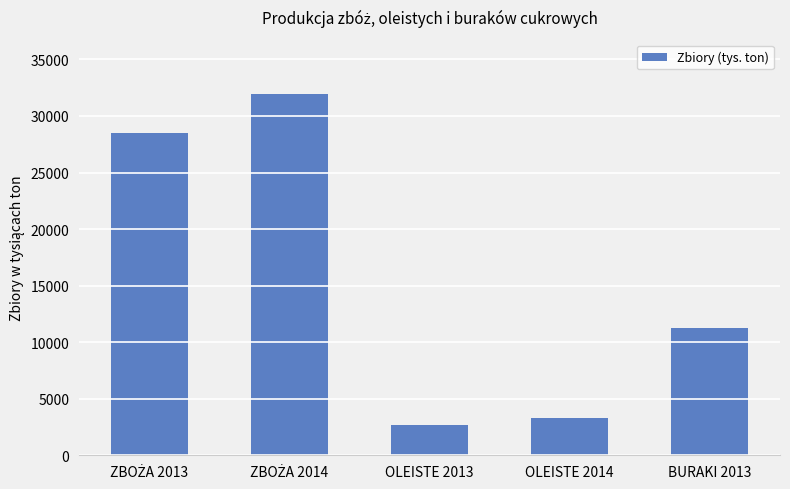

Does the chart contain any negative values?

No